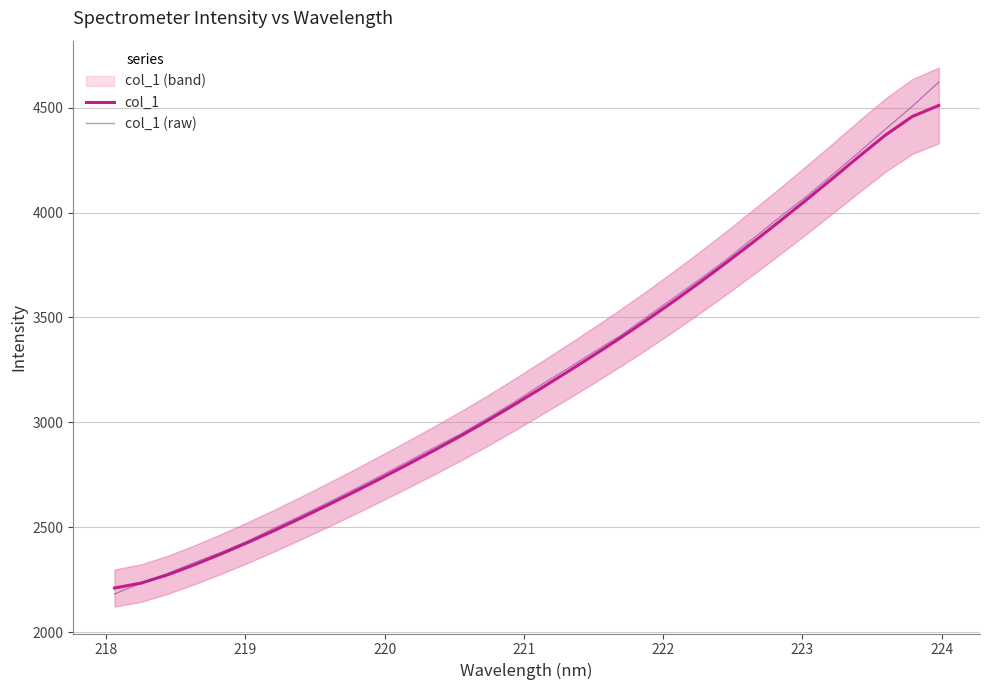

Reading left to right, what are all the values shown in this chart?

col_1: 2210.0	2233.5	2273.2	2320.7	2372.2	2426.6	2483.9	2543.4	2604.8	2667.9	2732.4	2798.2	2865.3	2934.6	3006.9	3082.2	3159.8	3238.6	3318.8	3401.3	3486.9	3575.5	3666.9	3761.2	3858.3	3957.7	4059.2	4163.0	4268.2	4370.6	4458.3	4511.1
col_1 (raw): 2181.6	2233.4	2279.2	2331.3	2379.9	2433.8	2495.4	2553.9	2615.7	2679.7	2744.7	2811.1	2878.6	2943.8	3018.0	3094.2	3175.9	3254.1	3333.6	3411.9	3501.6	3591.5	3681.4	3775.2	3876.0	3976.8	4075.1	4180.8	4288.7	4399.0	4506.6	4622.5